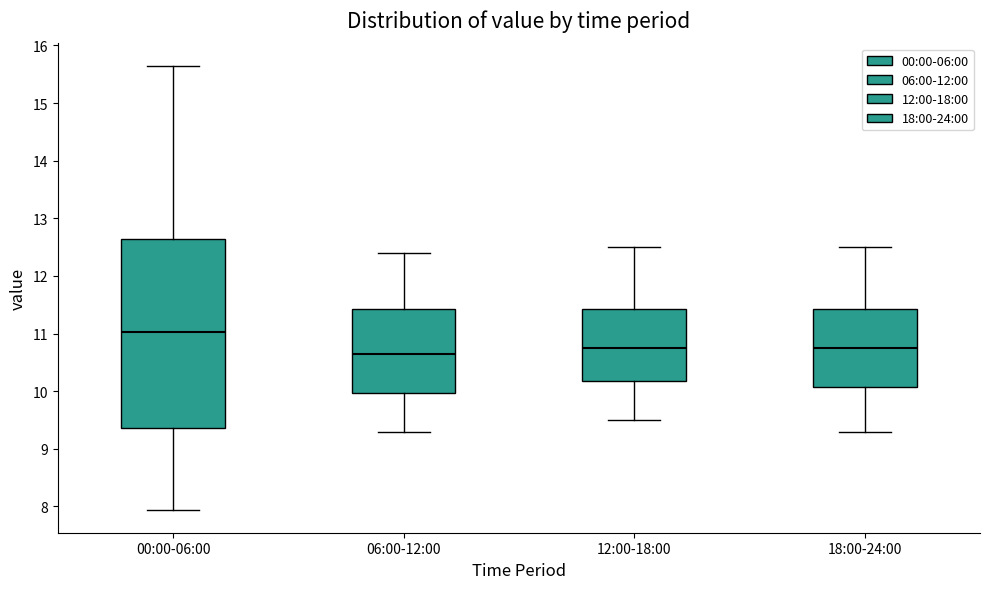

Comparing the boxes themselves (not the whiskers), which one is the tallest?

00:00-06:00